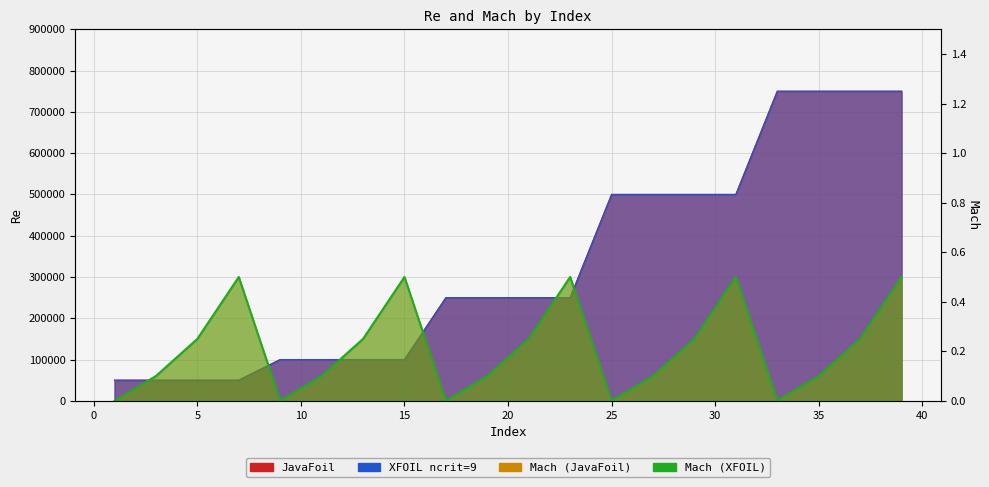

What are all the series names shown in the legend?

JavaFoil, XFOIL ncrit=9, Mach (JavaFoil), Mach (XFOIL)